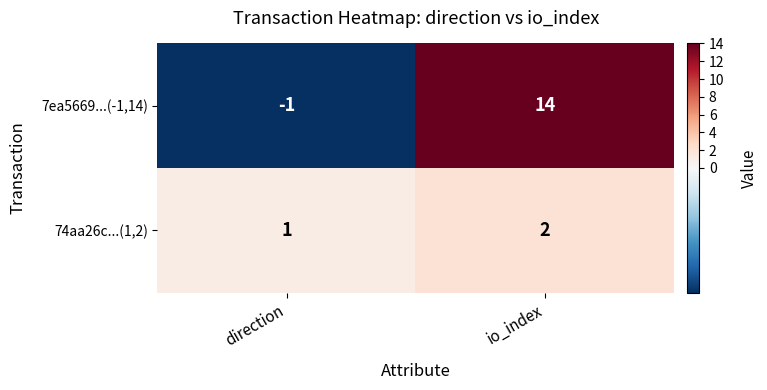

Rank the series by their maximum value, from highest to lowest.

7ea5669...(-1,14), 74aa26c...(1,2)